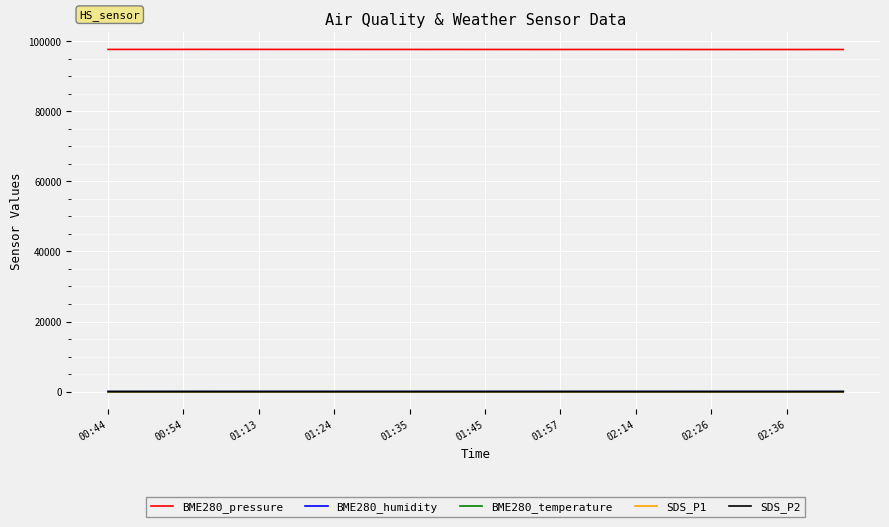

What is the highest value of the BME280_pressure series?

97606.5